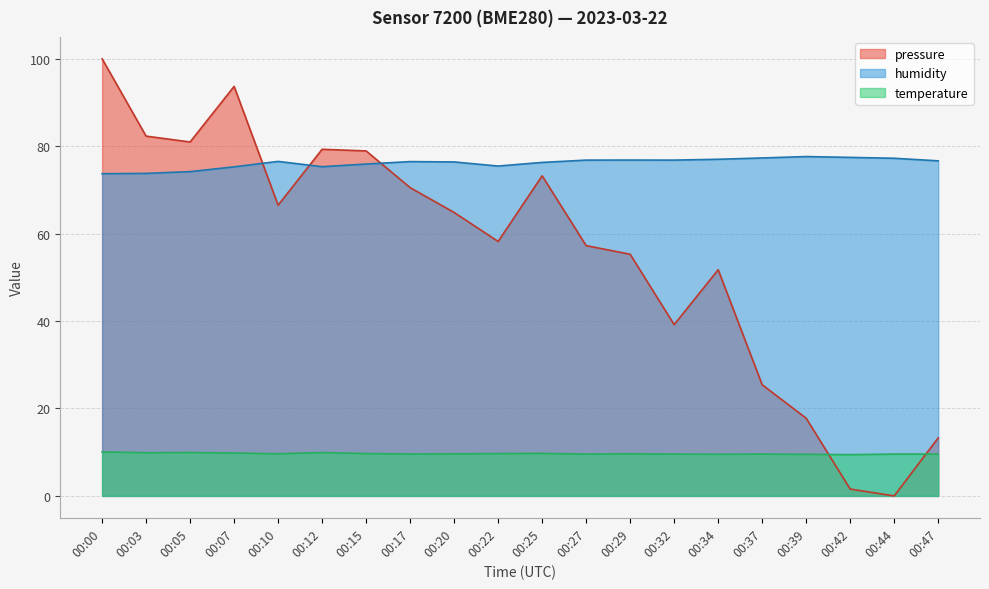

Count the number of categories in the chart.

20